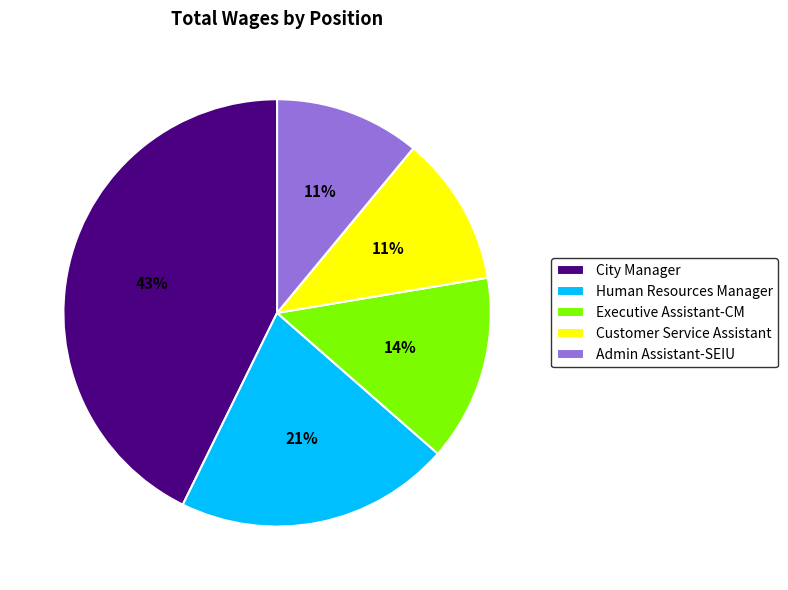

To the nearest percent, what is the average slice percentage?

20%